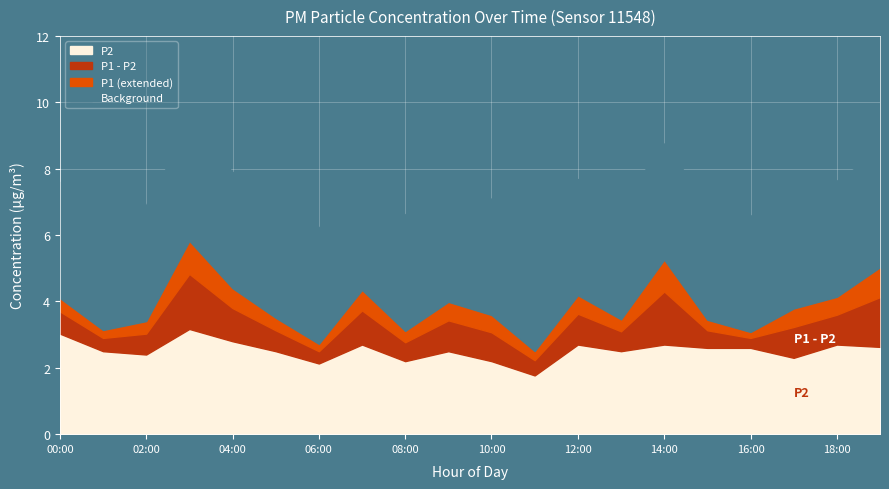

What is the highest value of the P2 series?

3.2